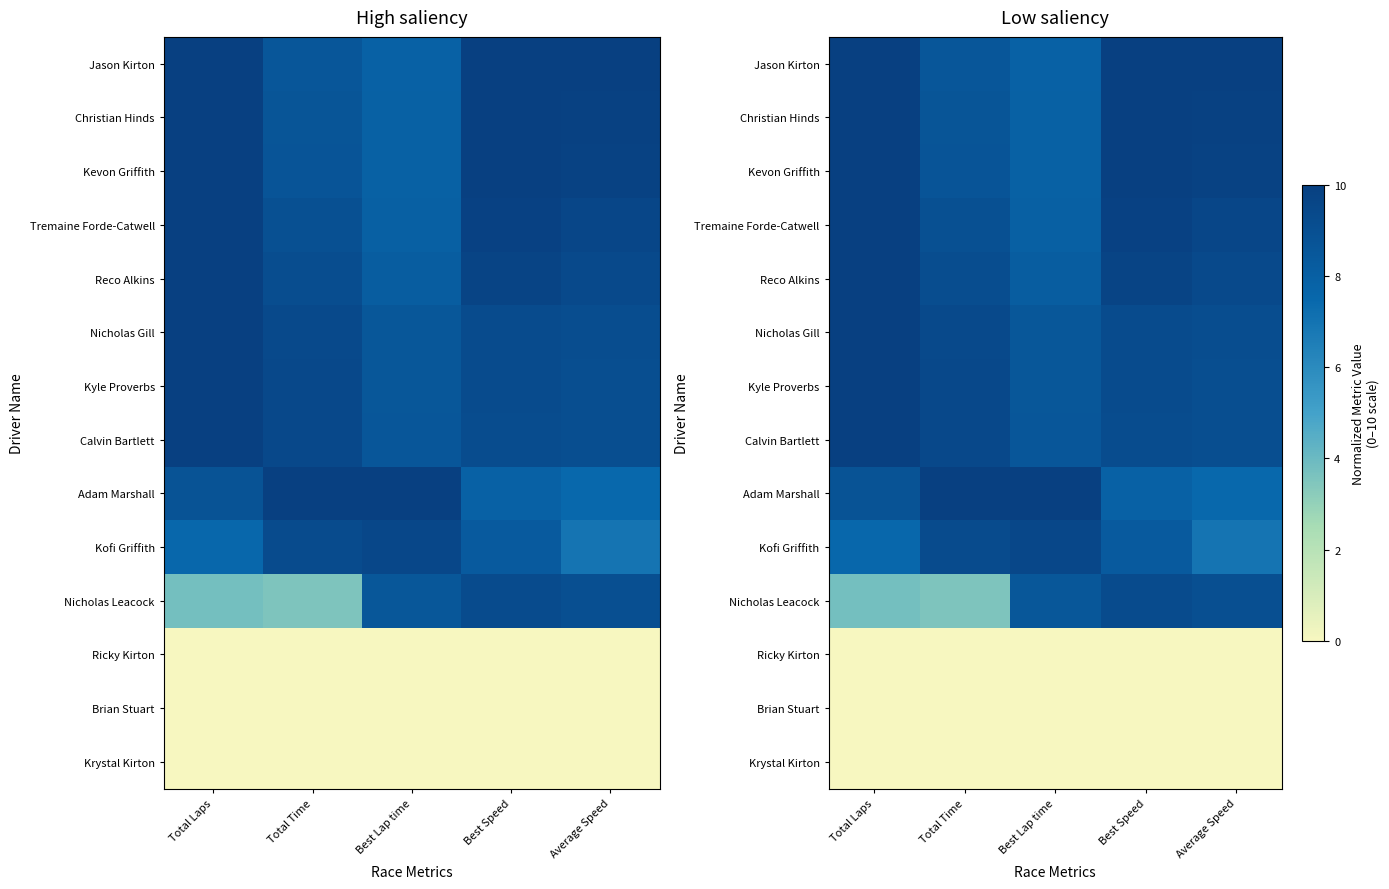

Which category has the lowest value in the Nicholas Leacock series?

Total Time